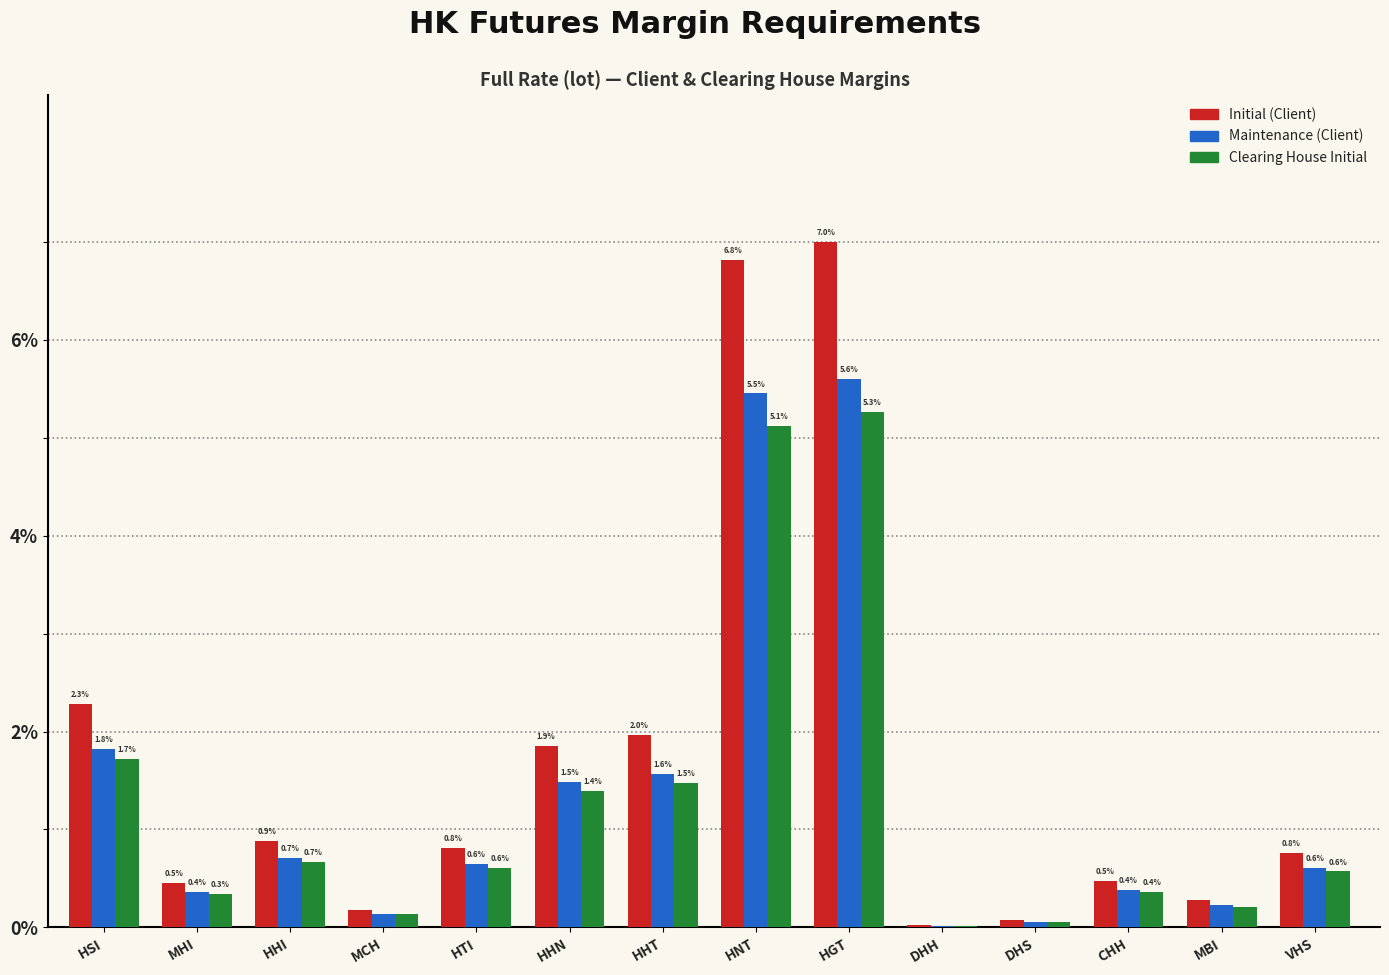

What is the greatest value displayed?

7.0